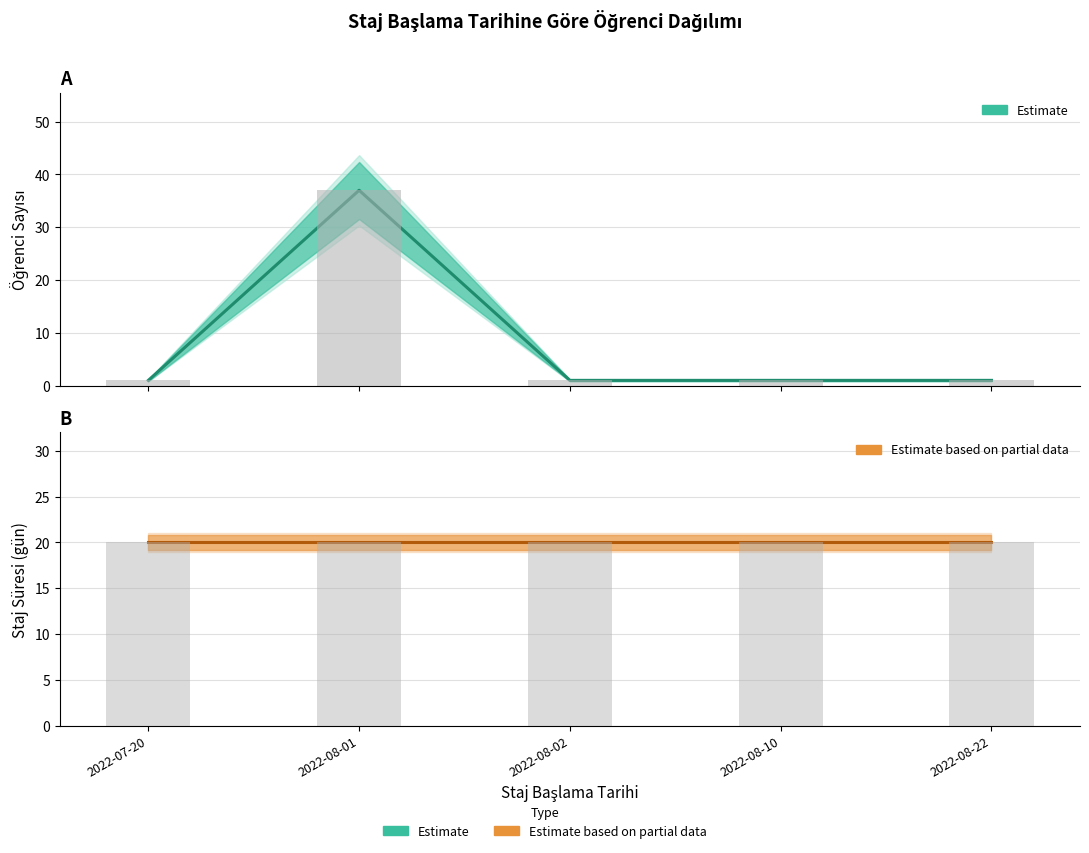

List the series in order of their overall mean, highest first.

STAJ SÜRESİ, Öğrenci Sayısı